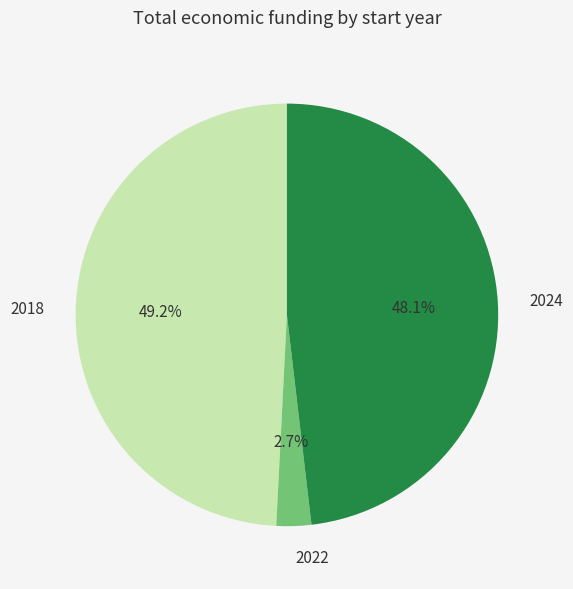

Between 2018 and 2024, which is larger?

2018